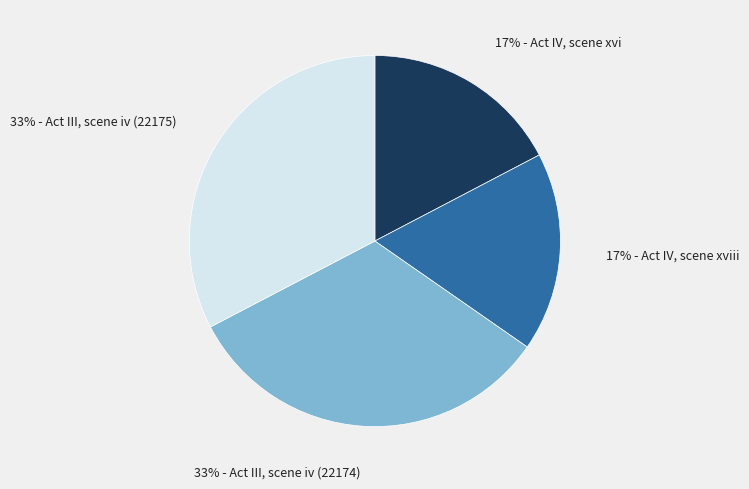

To the nearest percent, what is the average slice percentage?

25%